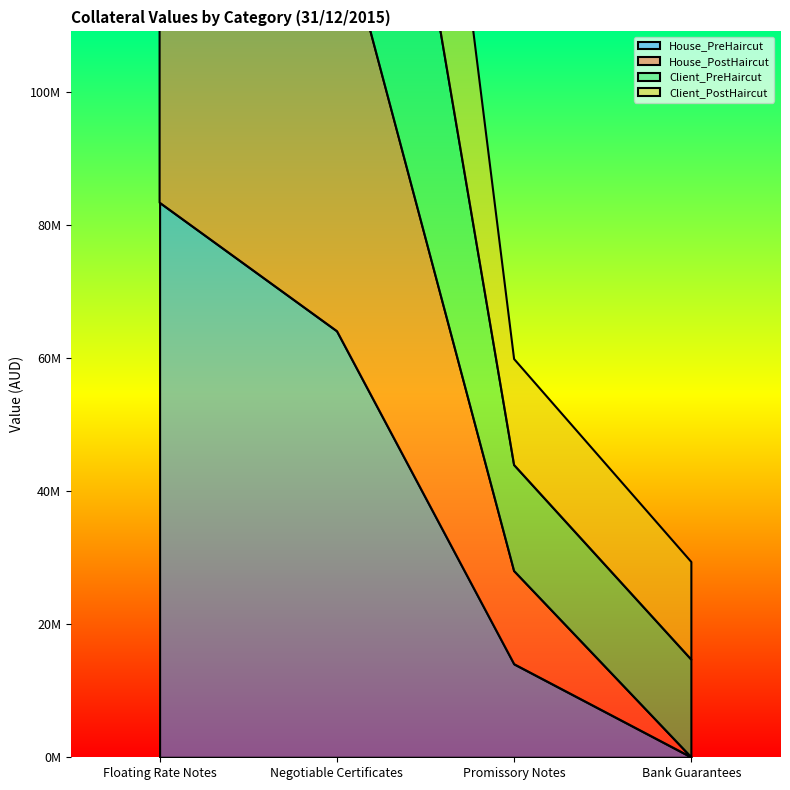

Which label corresponds to the smallest value in the chart?

Bank Guarantees